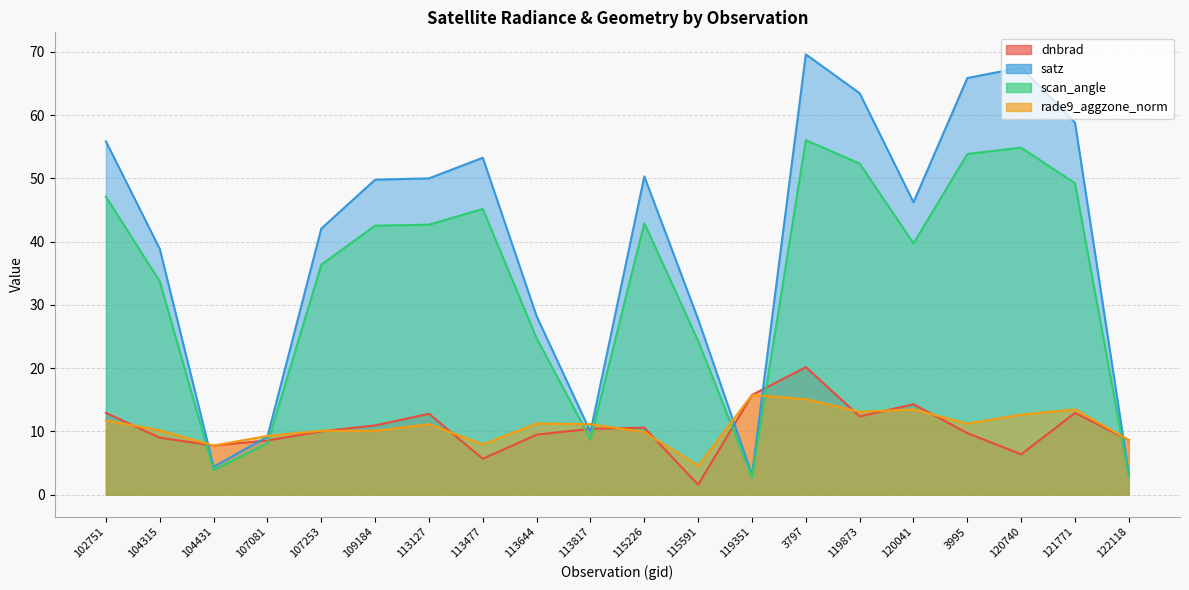

Which has a higher value, 113477 or 3995?

3995